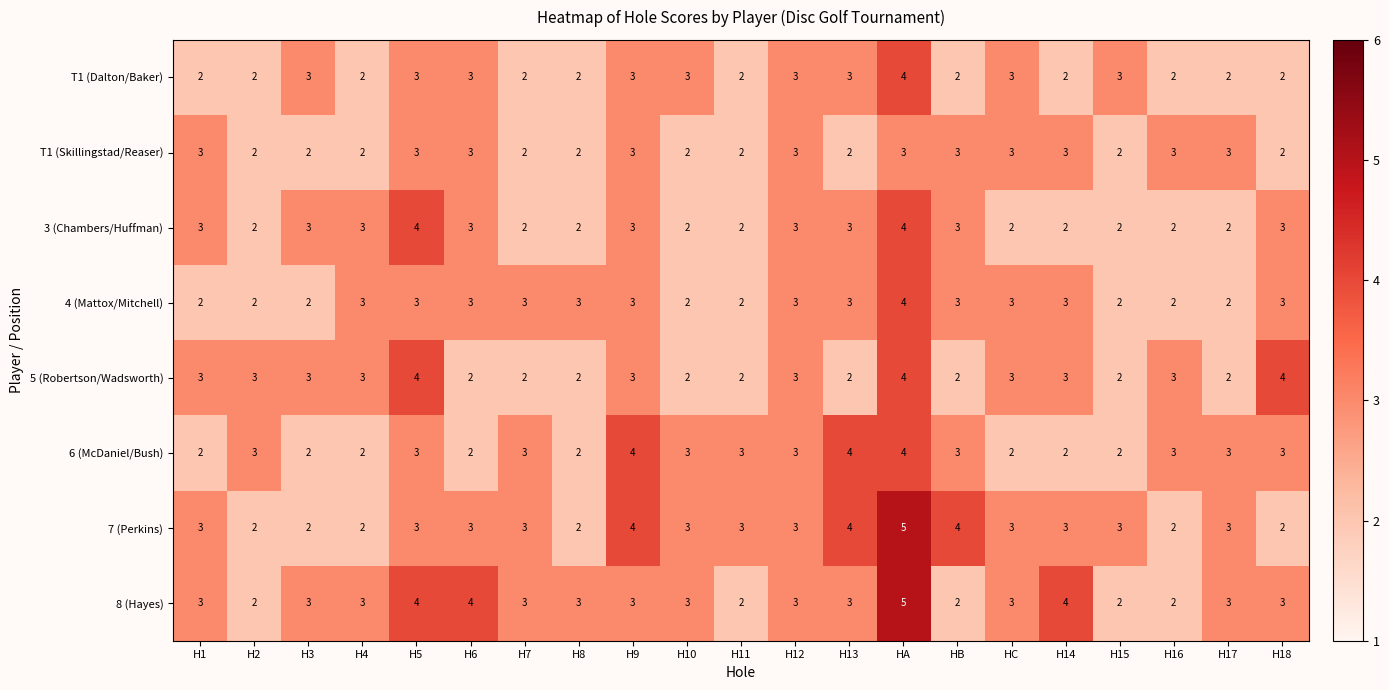

What is the maximum value shown in the chart?

5